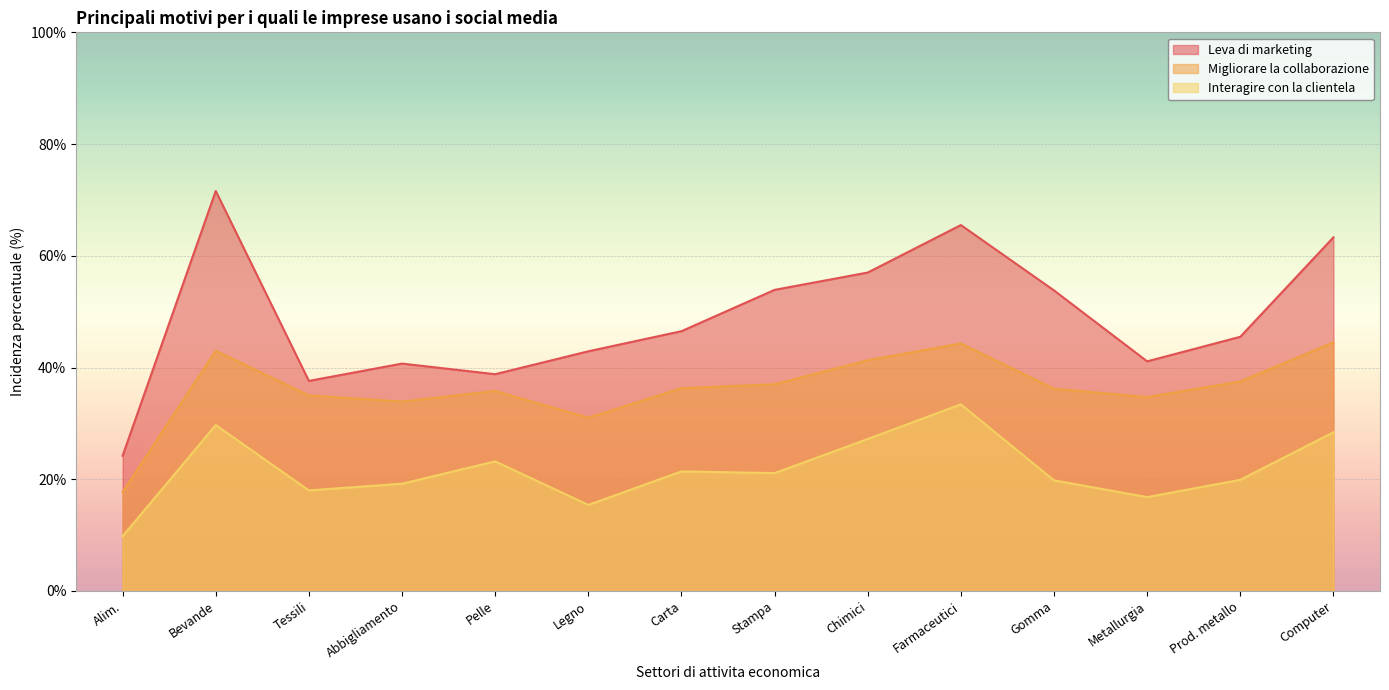

What is the spread (max minus min) of values at Carta?

25.1